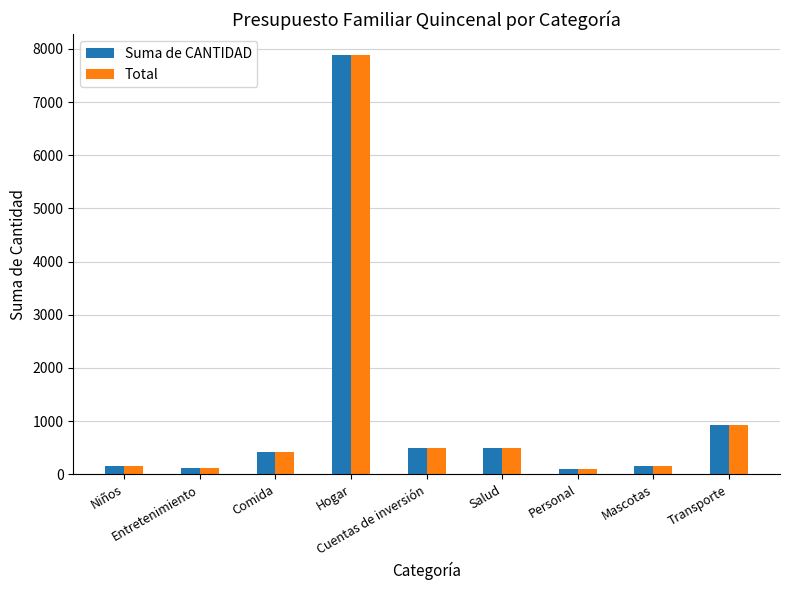

What is the highest value of the Total series?

7880